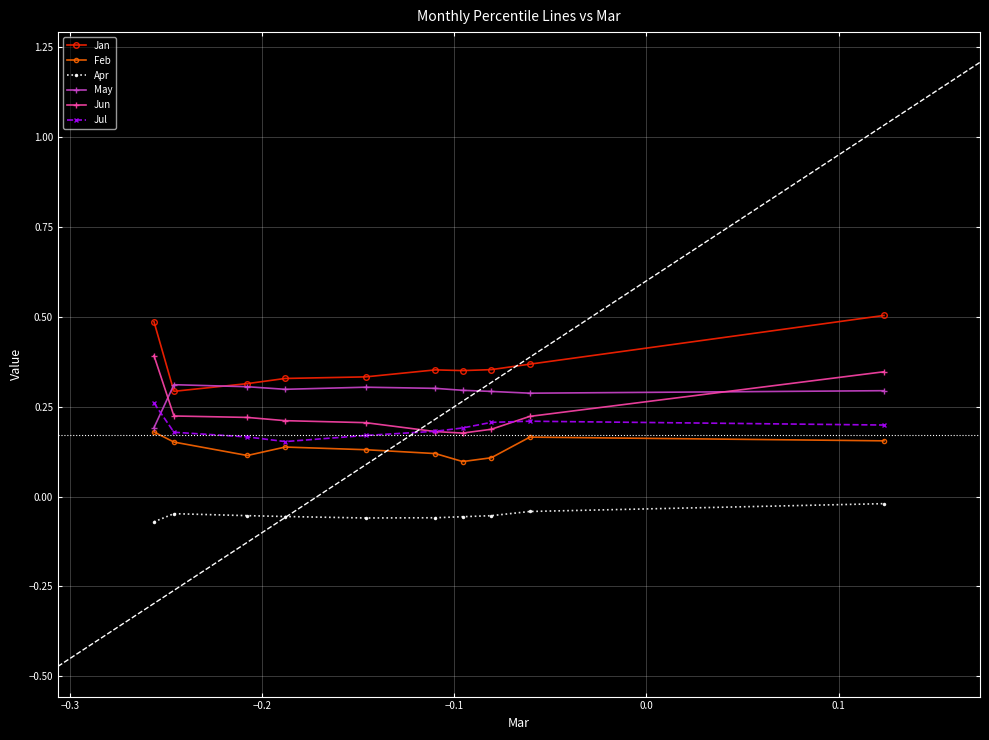

What is the value of the Feb point at the 2nd from the left?

0.2